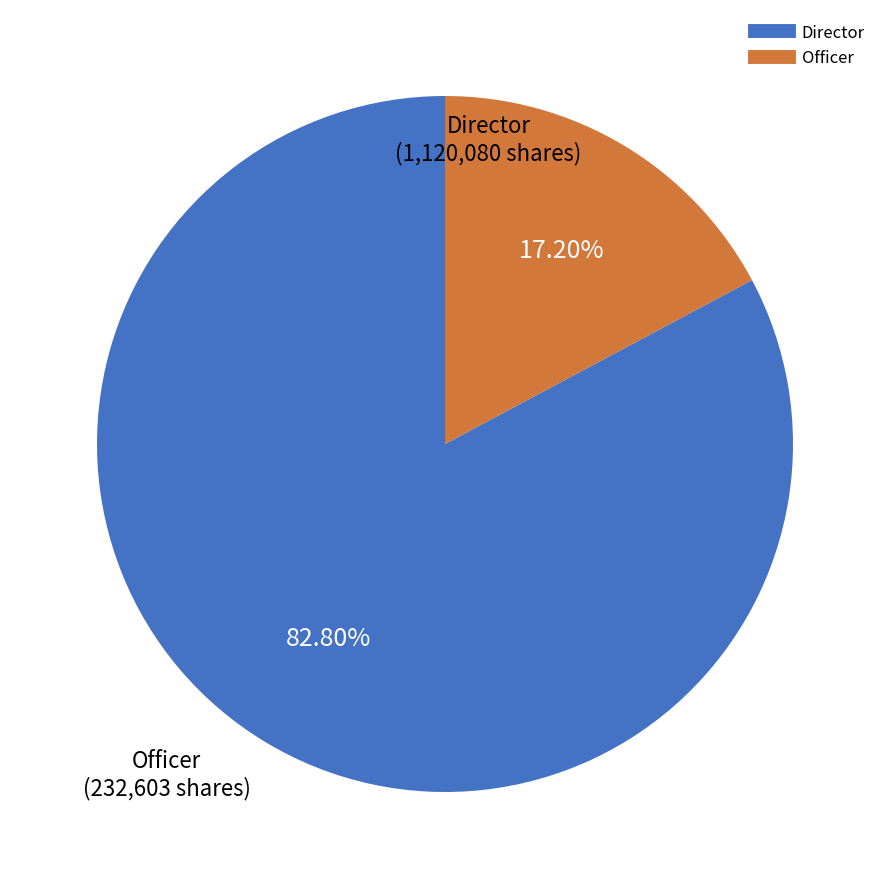

Does any single category account for the majority?

Yes